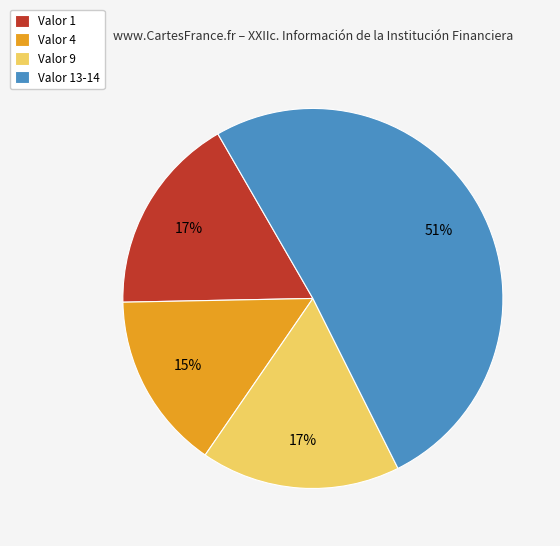

To the nearest percent, what percentage of the pie is Valor 13-14?

51%